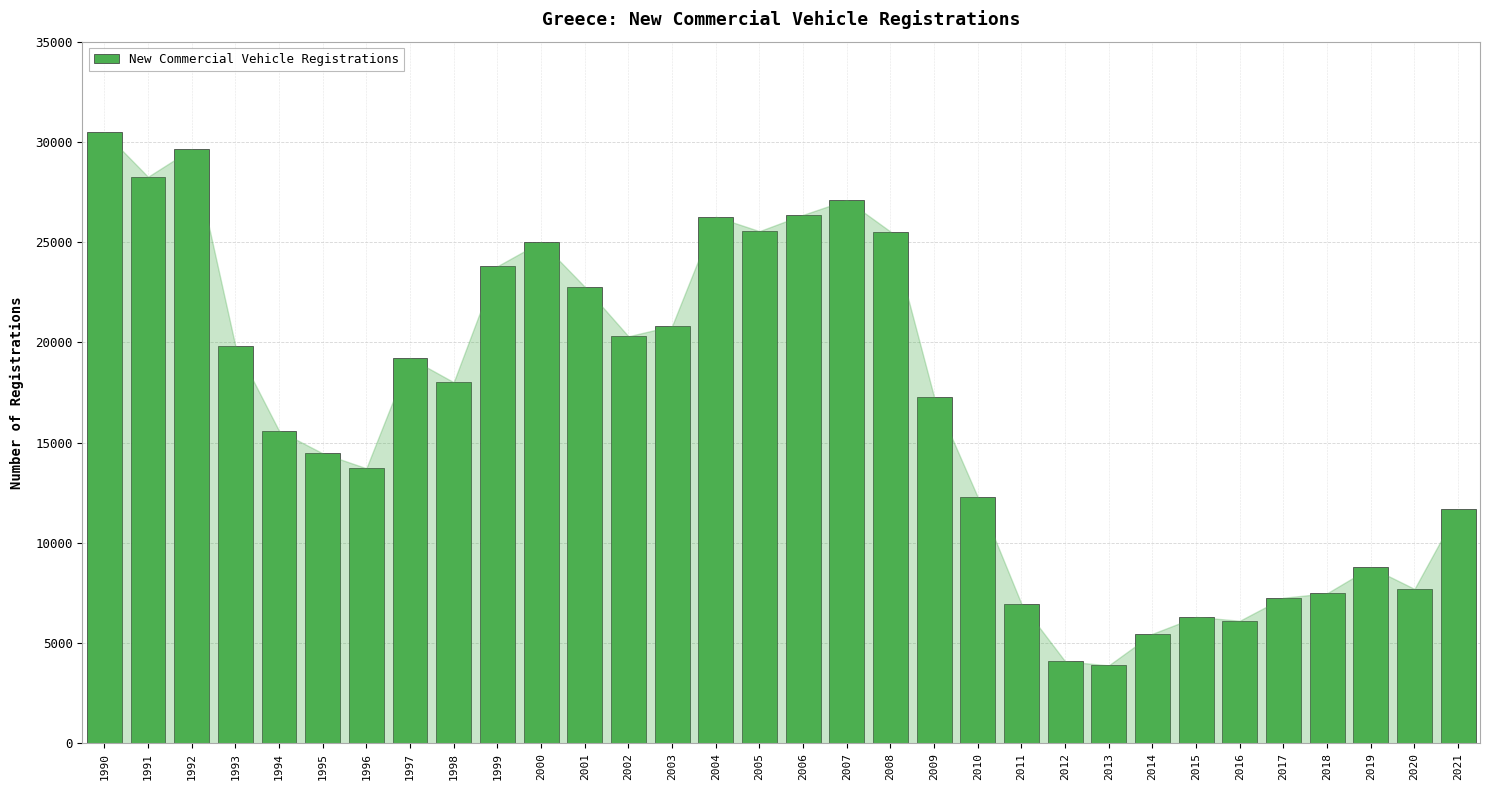

What is the difference between the maximum and minimum values?

26596